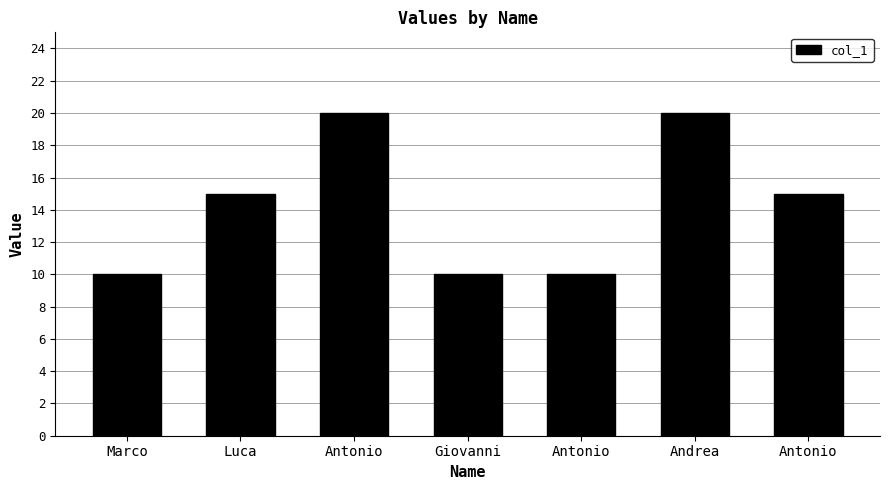

At which category does the chart reach its peak across all series?

Antonio